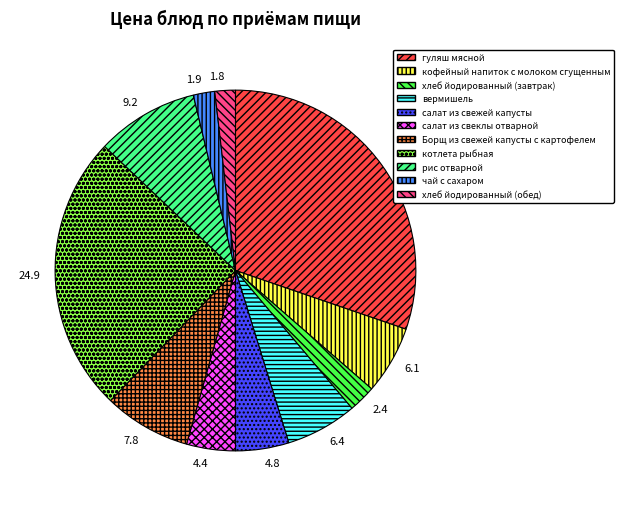

Does салат из свежей капусты represent more than half of the total?

No